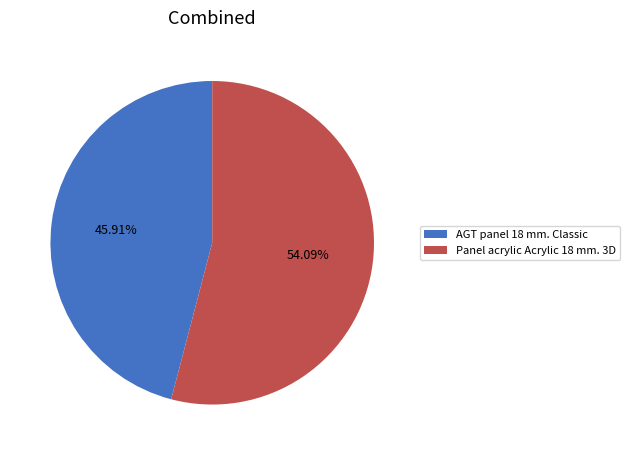

Approximately how many times larger is the value at Panel acrylic Acrylic 18 mm. 3D compared to AGT panel 18 mm. Classic?

1.2